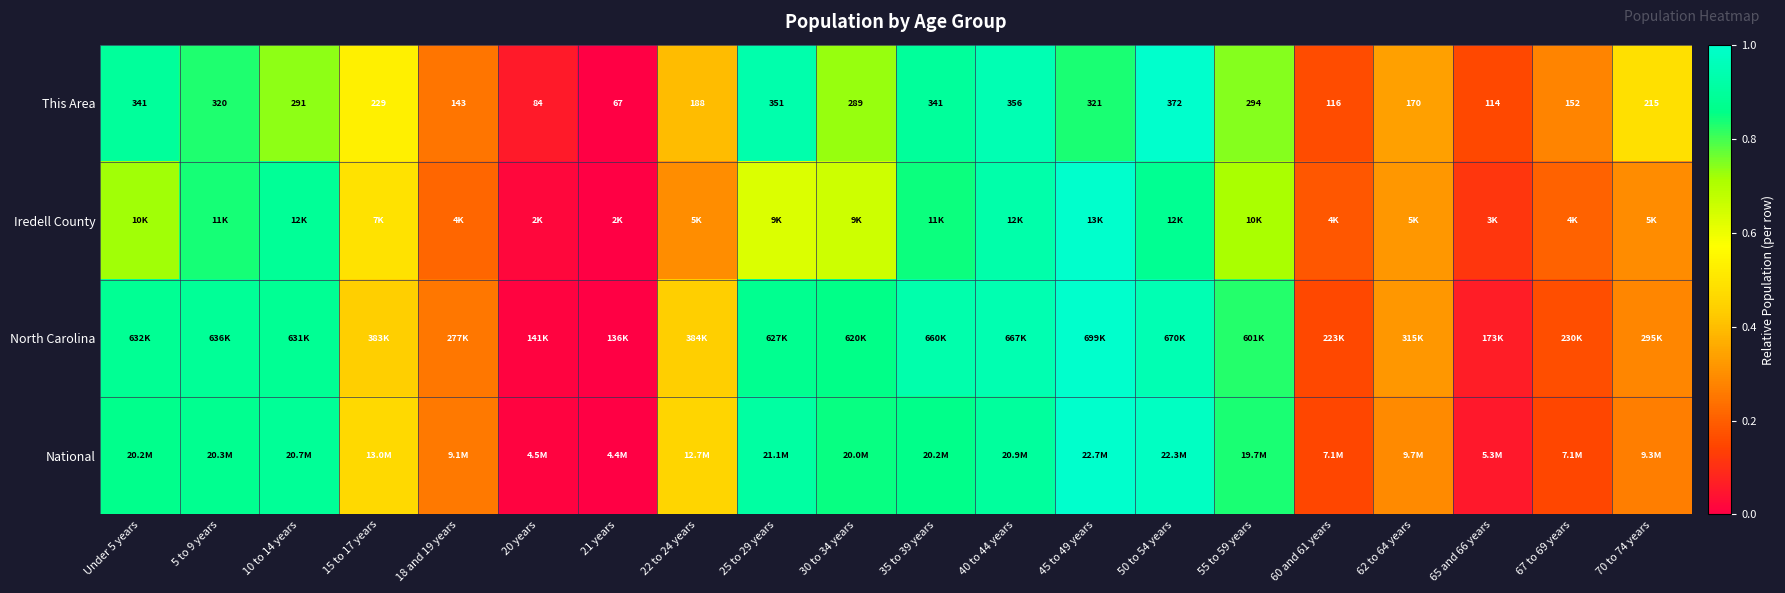

Rank the categories by National value from highest to lowest.

45 to 49 years, 50 to 54 years, 25 to 29 years, 40 to 44 years, 10 to 14 years, 5 to 9 years, Under 5 years, 35 to 39 years, 30 to 34 years, 55 to 59 years, 15 to 17 years, 22 to 24 years, 62 to 64 years, 70 to 74 years, 18 and 19 years, 67 to 69 years, 60 and 61 years, 65 and 66 years, 20 years, 21 years